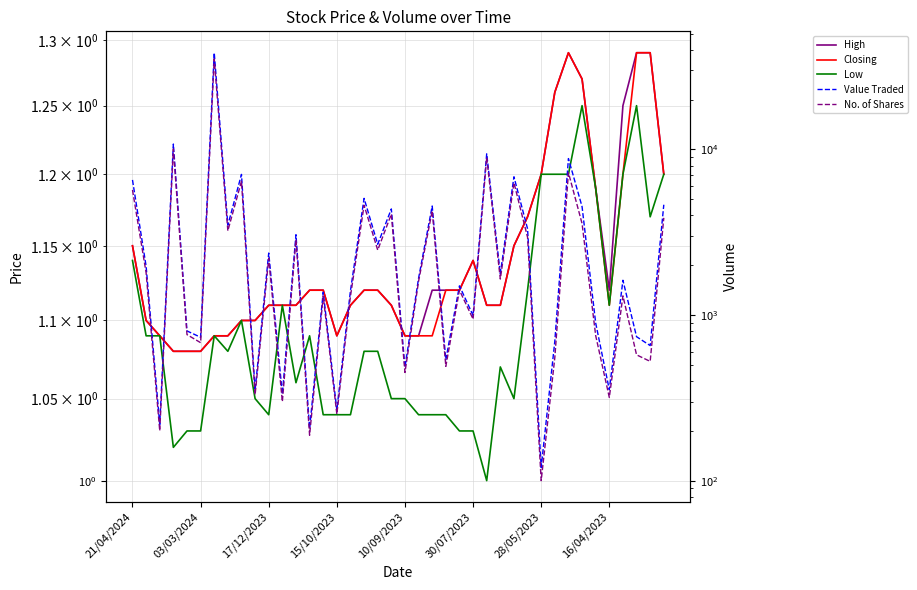

What is the lowest value of the No. of Shares series?

100.0